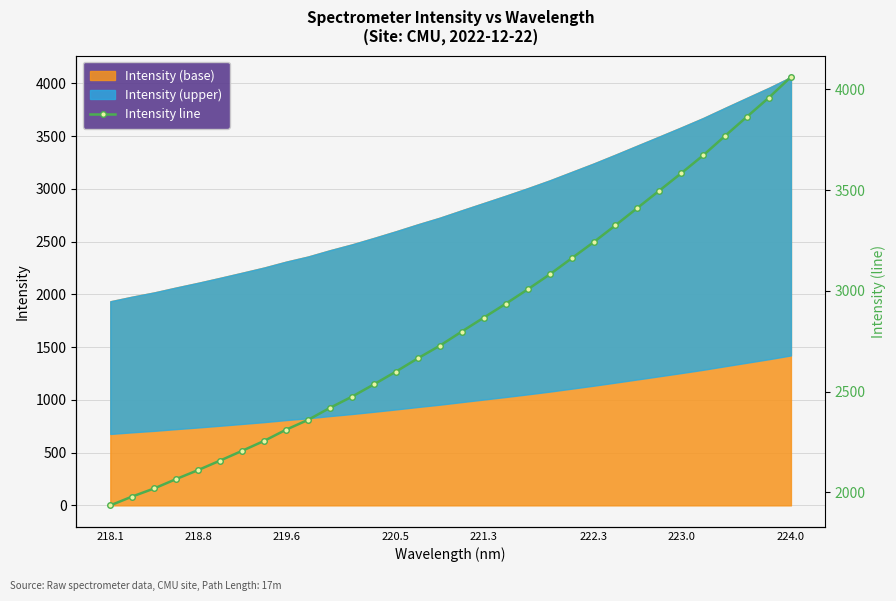

True or false: the data shows 1791.9 at 14.

False